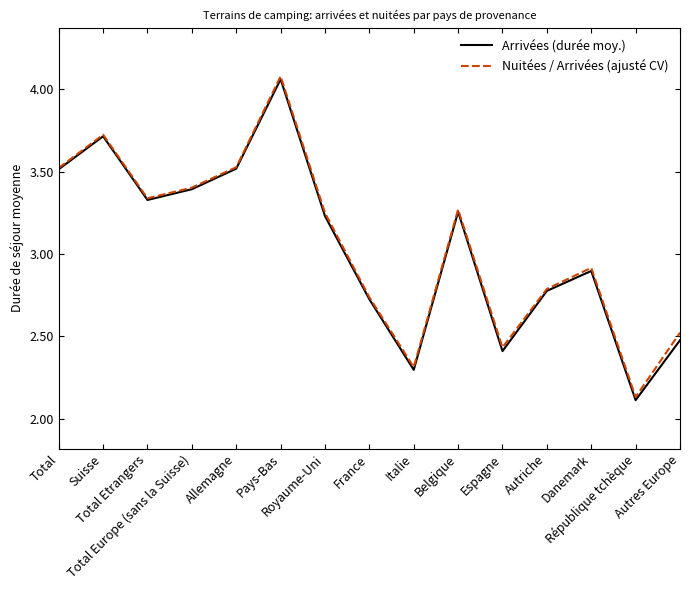

What is the label of the 10th point from the left?

Belgique